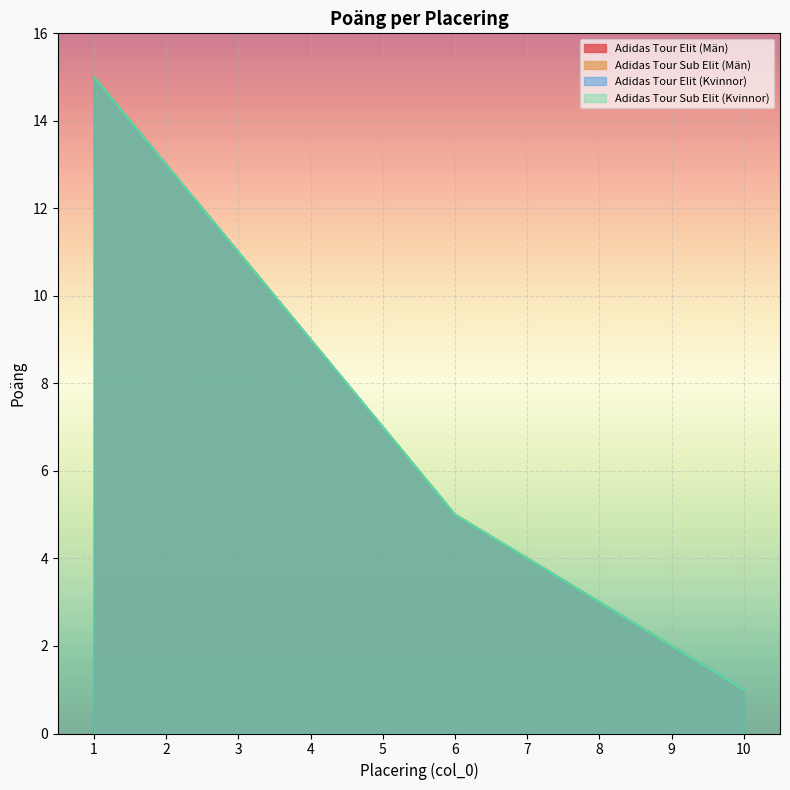

True or false: Adidas Tour Elit (Kvinnor) and Adidas Tour Sub Elit (Män) cross at least once.

False